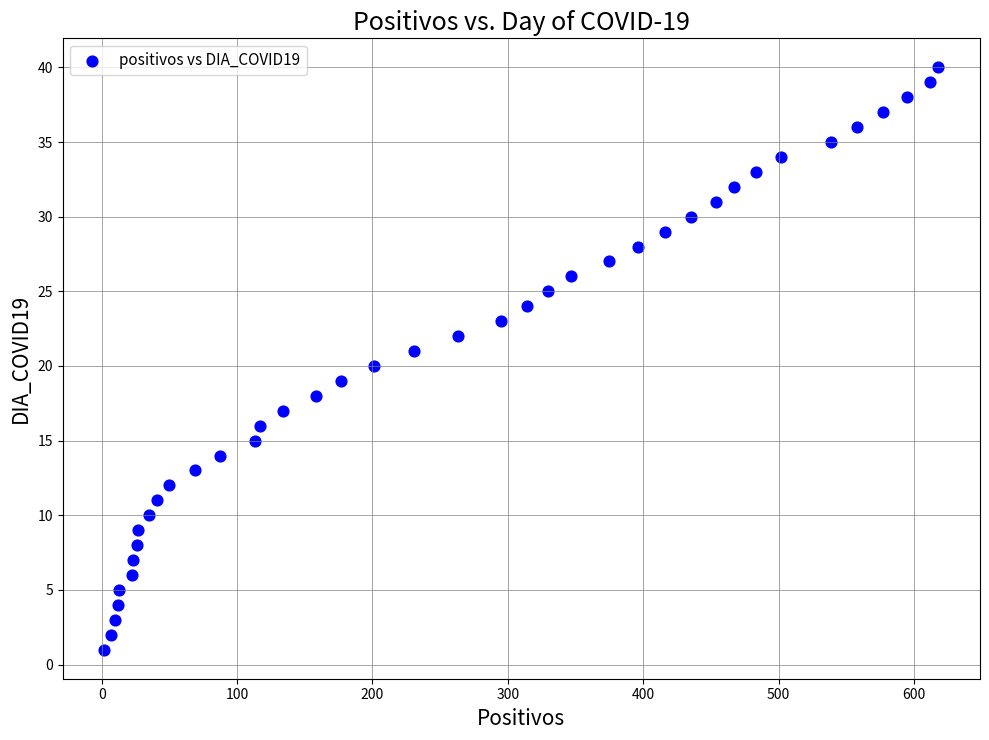

What is the range of X values (max minus min)?

616